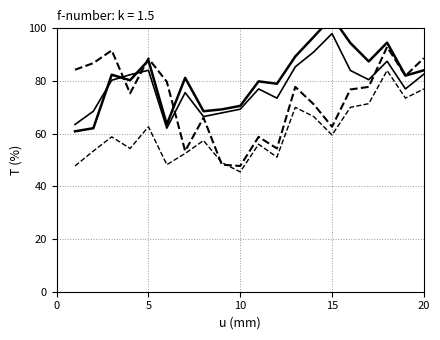

Reading left to right, transcribe all the data shown in this chart.

col_0_s1: 60.9	62.1	82.4	80.3	87.8	63.5	81.2	68.5	69.2	70.6	79.9	79.0	89.3	96.7	104.3	94.4	87.4	94.6	82.0	84.1
col_0_s2: 84.3	86.8	91.6	75.3	88.5	79.7	53.4	66.1	48.2	47.7	58.8	54.4	77.8	71.2	62.6	76.8	77.8	93.0	82.0	88.7
col_0_s3: 63.5	68.5	80.3	82.4	84.1	62.1	75.6	66.5	67.9	69.3	77.0	73.5	85.4	91.0	98.0	84.0	80.5	87.5	77.0	82.6
col_0_s4: 47.7	53.4	58.8	54.4	62.6	48.2	52.5	57.4	49.0	45.5	56.0	51.1	70.0	66.5	59.5	70.0	71.4	84.0	73.5	77.0